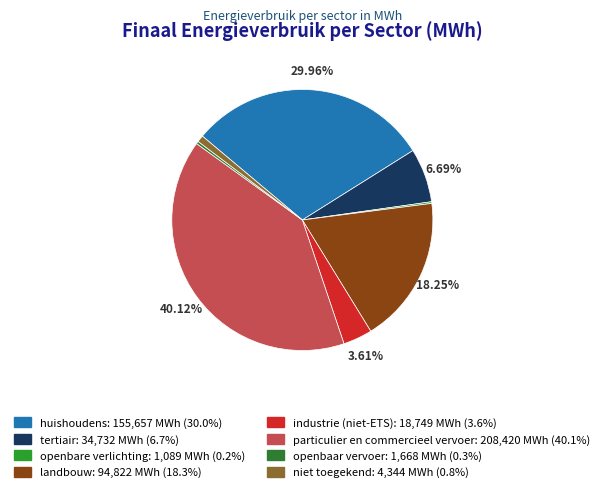

Is it true that openbaar vervoer is 0% of the pie?

True